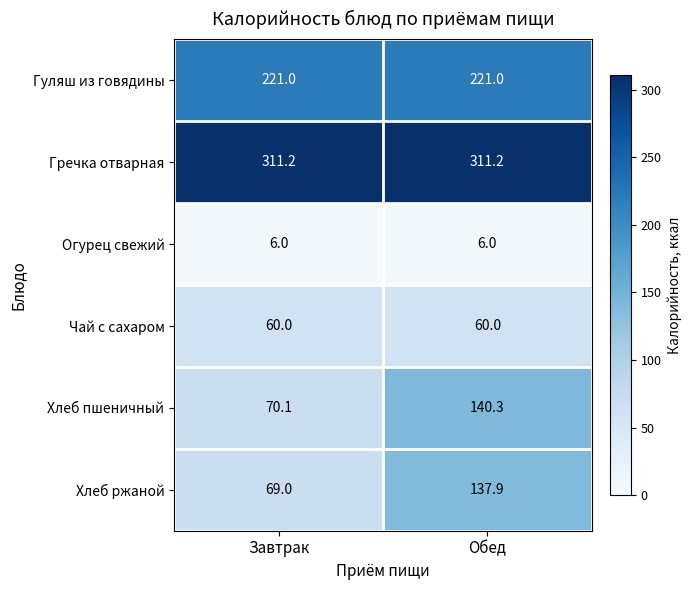

Reading right to left, extract all data points from this chart.

Гуляш из говядины: 221.0	221.0
Гречка отварная: 311.2	311.2
Огурец свежий: 6.0	6.0
Чай с сахаром: 60.0	60.0
Хлеб пшеничный: 140.3	70.1
Хлеб ржаной: 137.9	69.0